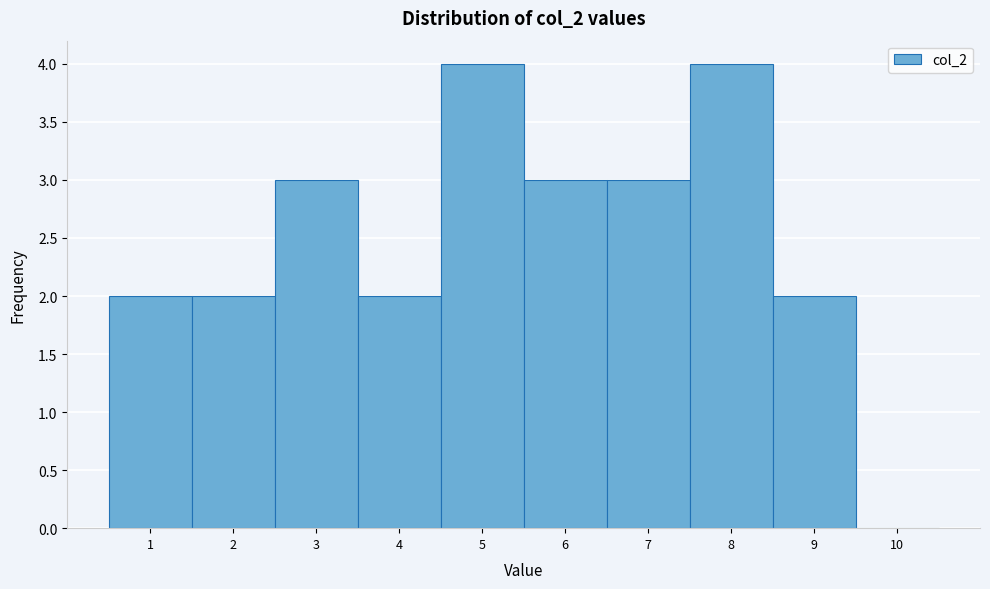

Reading left to right, transcribe this chart: for each bar, give the range it covers on the x-axis and its height. The values are not printed on the chart, so give them approximately, as read against the axis.

0.5 to 1.5: 2
1.5 to 2.5: 2
2.5 to 3.5: 3
3.5 to 4.5: 2
4.5 to 5.5: 4
5.5 to 6.5: 3
6.5 to 7.5: 3
7.5 to 8.5: 4
8.5 to 9.5: 2
9.5 to 10.5: 0